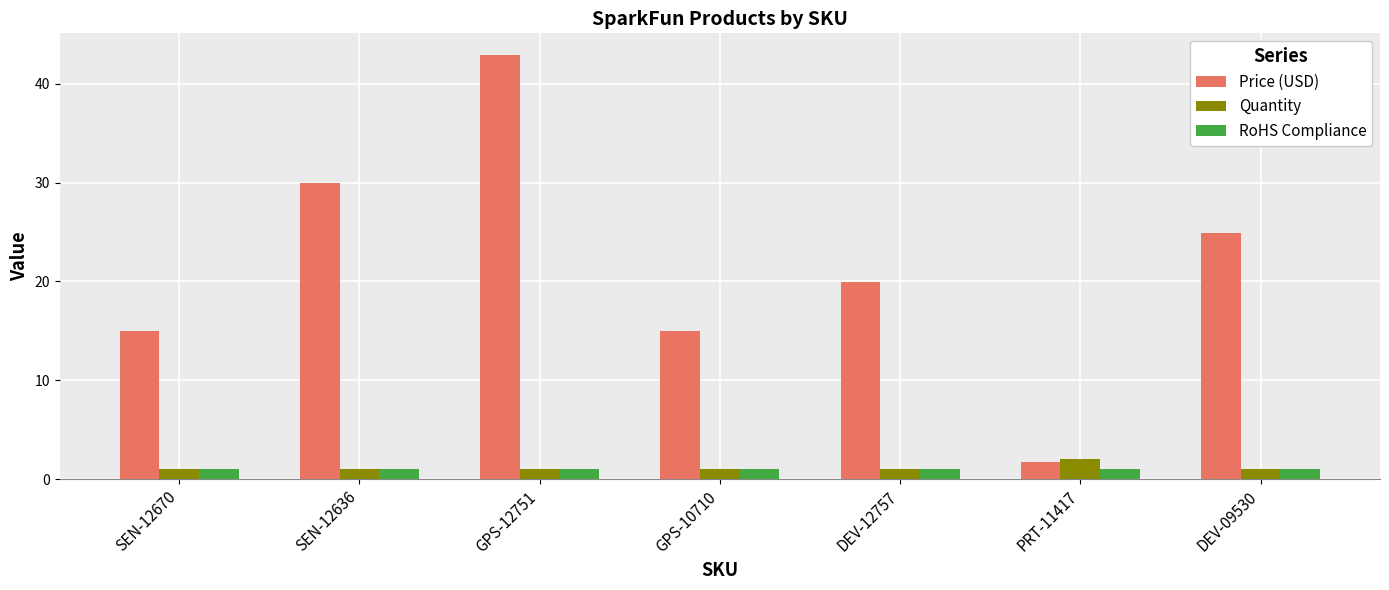

What is the sum of the Price (USD) values at DEV-09530 and GPS-10710?

39.9